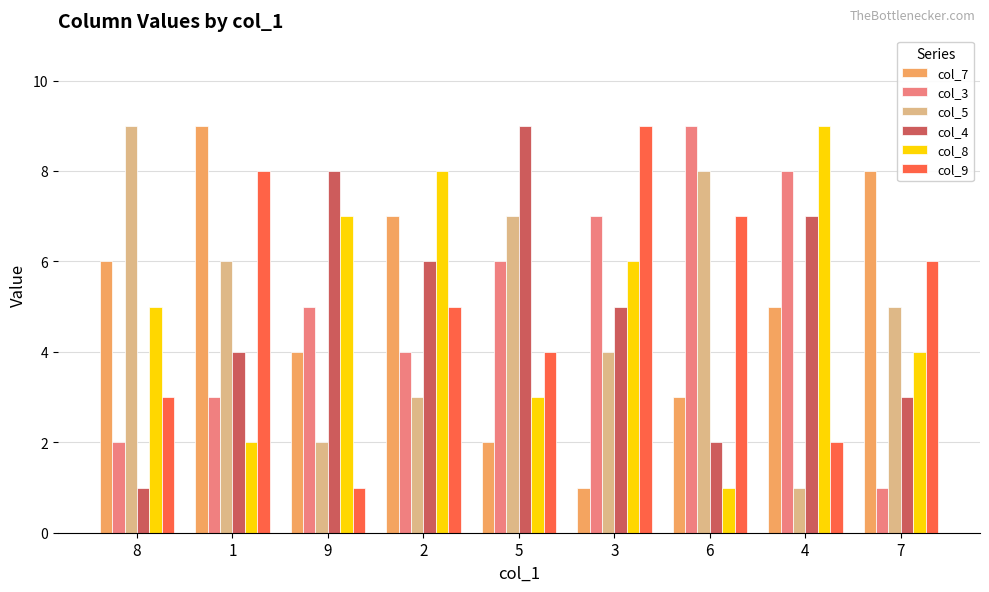

True or false: col_3 has a value of 3 at 1.

True